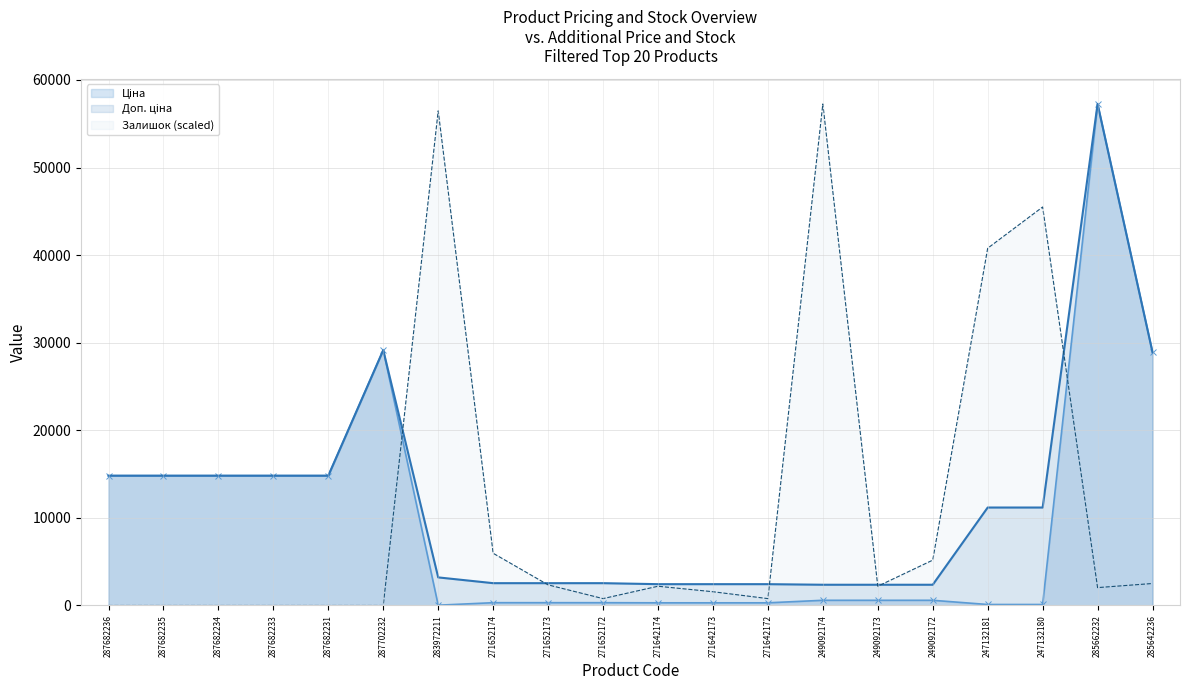

What value does the Ціна series have at 271652174?

318.3